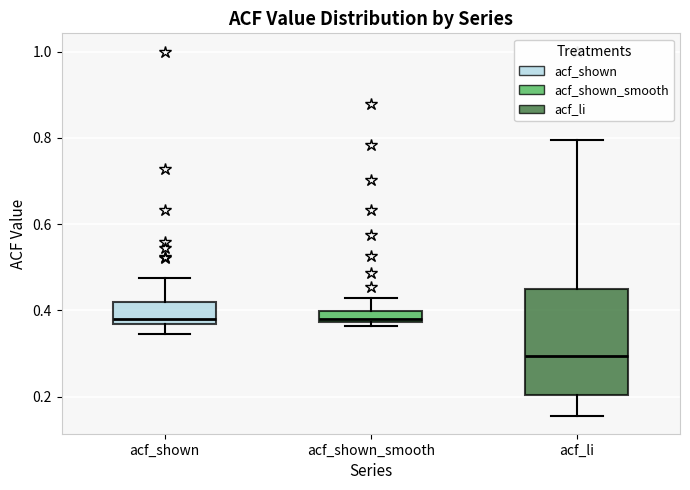

Which box is the tallest, from its lower edge to its upper edge?

acf_li